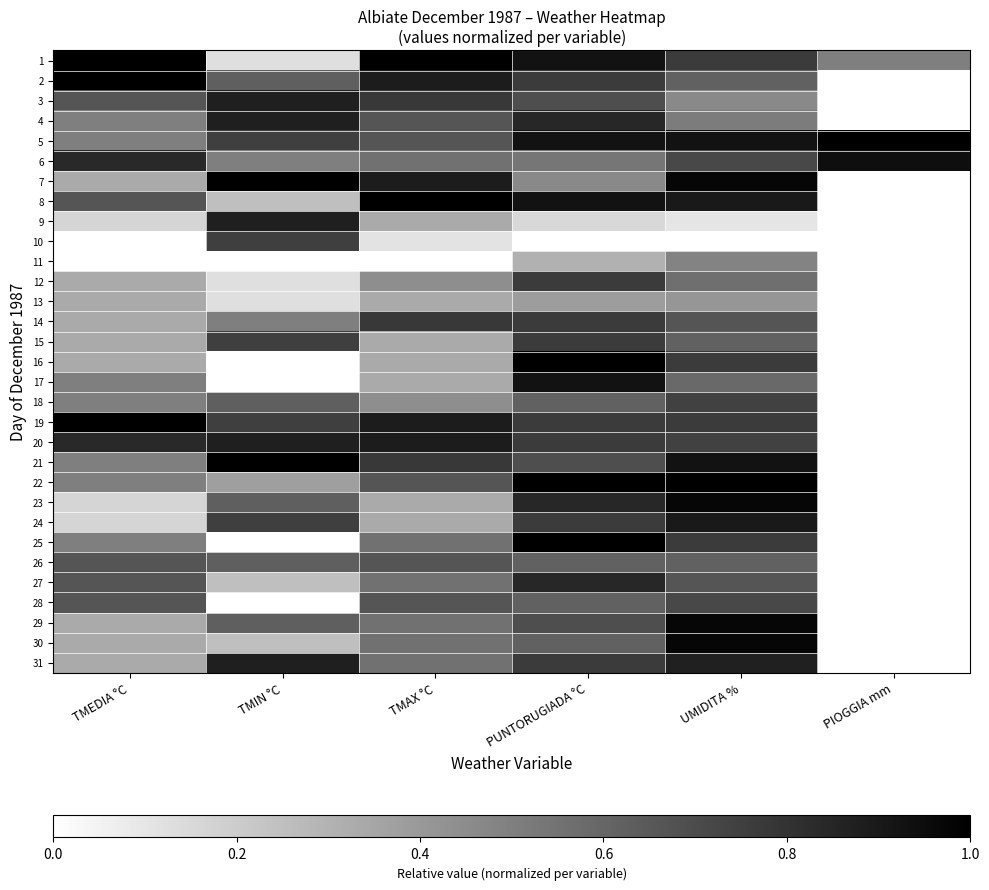

Reading left to right, list all the values displayed in this chart.

1: TMEDIA °C=1.0	TMIN °C=0.1	TMAX °C=1.0	PUNTORUGIADA °C=0.9	UMIDITA %=0.8	PIOGGIA mm=0.5
2: TMEDIA °C=1.0	TMIN °C=0.6	TMAX °C=0.9	PUNTORUGIADA °C=0.8	UMIDITA %=0.6	PIOGGIA mm=0.0
3: TMEDIA °C=0.7	TMIN °C=0.9	TMAX °C=0.8	PUNTORUGIADA °C=0.7	UMIDITA %=0.5	PIOGGIA mm=0.0
4: TMEDIA °C=0.5	TMIN °C=0.9	TMAX °C=0.7	PUNTORUGIADA °C=0.8	UMIDITA %=0.5	PIOGGIA mm=0.0
5: TMEDIA °C=0.5	TMIN °C=0.8	TMAX °C=0.7	PUNTORUGIADA °C=0.9	UMIDITA %=0.9	PIOGGIA mm=1.0
6: TMEDIA °C=0.8	TMIN °C=0.5	TMAX °C=0.6	PUNTORUGIADA °C=0.5	UMIDITA %=0.7	PIOGGIA mm=0.9
7: TMEDIA °C=0.3	TMIN °C=1.0	TMAX °C=0.9	PUNTORUGIADA °C=0.5	UMIDITA %=1.0	PIOGGIA mm=0.0
8: TMEDIA °C=0.7	TMIN °C=0.2	TMAX °C=1.0	PUNTORUGIADA °C=0.9	UMIDITA %=0.9	PIOGGIA mm=0.0
9: TMEDIA °C=0.2	TMIN °C=0.9	TMAX °C=0.3	PUNTORUGIADA °C=0.2	UMIDITA %=0.1	PIOGGIA mm=0.0
10: TMEDIA °C=0.0	TMIN °C=0.8	TMAX °C=0.1	PUNTORUGIADA °C=0.0	UMIDITA %=0.0	PIOGGIA mm=0.0
11: TMEDIA °C=0.0	TMIN °C=0.0	TMAX °C=0.0	PUNTORUGIADA °C=0.3	UMIDITA %=0.5	PIOGGIA mm=0.0
12: TMEDIA °C=0.3	TMIN °C=0.1	TMAX °C=0.4	PUNTORUGIADA °C=0.8	UMIDITA %=0.6	PIOGGIA mm=0.0
13: TMEDIA °C=0.3	TMIN °C=0.1	TMAX °C=0.3	PUNTORUGIADA °C=0.4	UMIDITA %=0.4	PIOGGIA mm=0.0
14: TMEDIA °C=0.3	TMIN °C=0.5	TMAX °C=0.8	PUNTORUGIADA °C=0.8	UMIDITA %=0.7	PIOGGIA mm=0.0
15: TMEDIA °C=0.3	TMIN °C=0.8	TMAX °C=0.3	PUNTORUGIADA °C=0.8	UMIDITA %=0.6	PIOGGIA mm=0.0
16: TMEDIA °C=0.3	TMIN °C=0.0	TMAX °C=0.3	PUNTORUGIADA °C=1.0	UMIDITA %=0.8	PIOGGIA mm=0.0
17: TMEDIA °C=0.5	TMIN °C=0.0	TMAX °C=0.3	PUNTORUGIADA °C=0.9	UMIDITA %=0.6	PIOGGIA mm=0.0
18: TMEDIA °C=0.5	TMIN °C=0.6	TMAX °C=0.4	PUNTORUGIADA °C=0.6	UMIDITA %=0.7	PIOGGIA mm=0.0
19: TMEDIA °C=1.0	TMIN °C=0.8	TMAX °C=0.9	PUNTORUGIADA °C=0.8	UMIDITA %=0.8	PIOGGIA mm=0.0
20: TMEDIA °C=0.8	TMIN °C=0.9	TMAX °C=0.9	PUNTORUGIADA °C=0.8	UMIDITA %=0.7	PIOGGIA mm=0.0
21: TMEDIA °C=0.5	TMIN °C=1.0	TMAX °C=0.8	PUNTORUGIADA °C=0.7	UMIDITA %=0.9	PIOGGIA mm=0.0
22: TMEDIA °C=0.5	TMIN °C=0.4	TMAX °C=0.7	PUNTORUGIADA °C=1.0	UMIDITA %=1.0	PIOGGIA mm=0.0
23: TMEDIA °C=0.2	TMIN °C=0.6	TMAX °C=0.3	PUNTORUGIADA °C=0.8	UMIDITA %=1.0	PIOGGIA mm=0.0
24: TMEDIA °C=0.2	TMIN °C=0.8	TMAX °C=0.3	PUNTORUGIADA °C=0.8	UMIDITA %=0.9	PIOGGIA mm=0.0
25: TMEDIA °C=0.5	TMIN °C=0.0	TMAX °C=0.6	PUNTORUGIADA °C=1.0	UMIDITA %=0.8	PIOGGIA mm=0.0
26: TMEDIA °C=0.7	TMIN °C=0.6	TMAX °C=0.7	PUNTORUGIADA °C=0.6	UMIDITA %=0.6	PIOGGIA mm=0.0
27: TMEDIA °C=0.7	TMIN °C=0.2	TMAX °C=0.6	PUNTORUGIADA °C=0.8	UMIDITA %=0.7	PIOGGIA mm=0.0
28: TMEDIA °C=0.7	TMIN °C=0.0	TMAX °C=0.7	PUNTORUGIADA °C=0.6	UMIDITA %=0.7	PIOGGIA mm=0.0
29: TMEDIA °C=0.3	TMIN °C=0.6	TMAX °C=0.6	PUNTORUGIADA °C=0.7	UMIDITA %=1.0	PIOGGIA mm=0.0
30: TMEDIA °C=0.3	TMIN °C=0.2	TMAX °C=0.6	PUNTORUGIADA °C=0.6	UMIDITA %=1.0	PIOGGIA mm=0.0
31: TMEDIA °C=0.3	TMIN °C=0.9	TMAX °C=0.6	PUNTORUGIADA °C=0.8	UMIDITA %=0.9	PIOGGIA mm=0.0